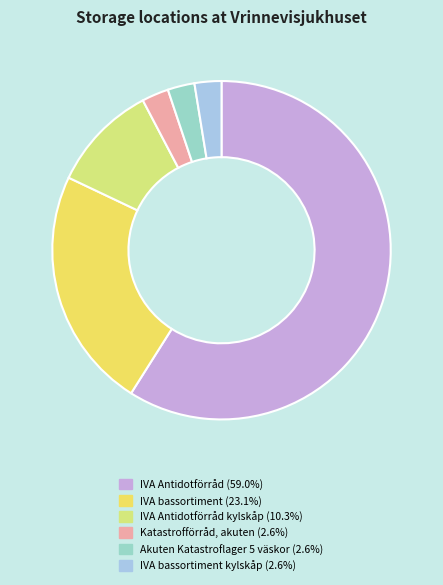

How many segments does this pie chart have?

6